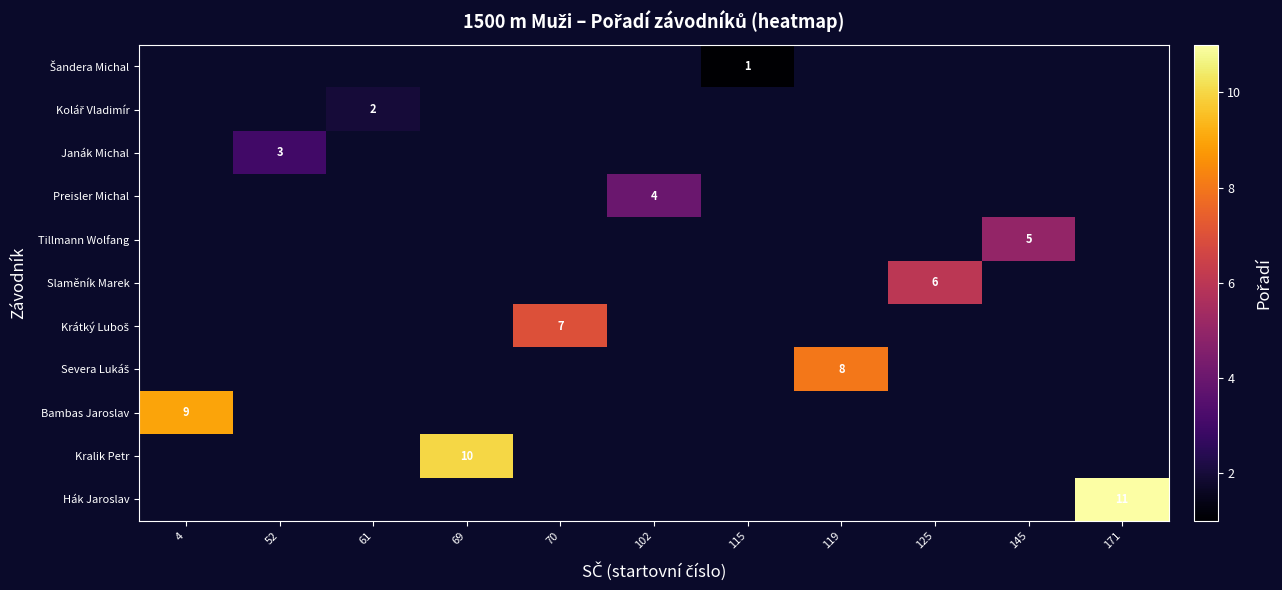

Which has a higher value, 115 or 69?

69